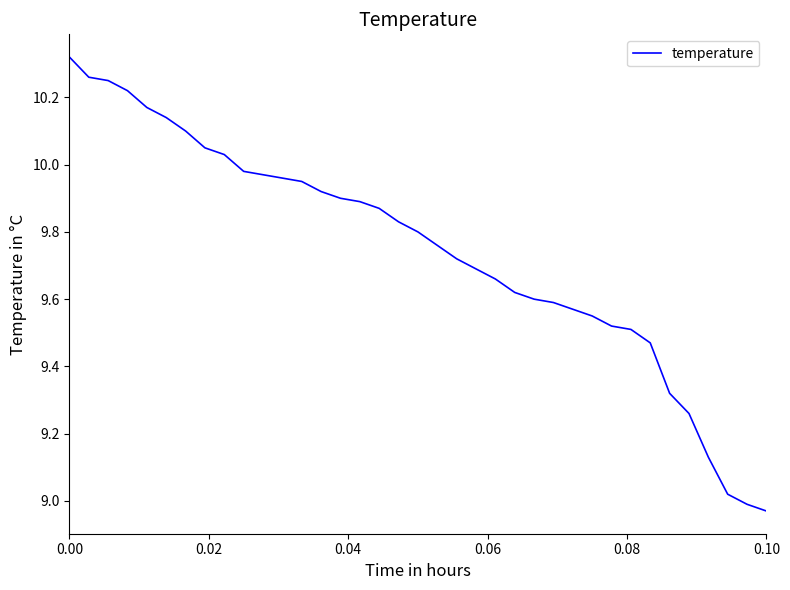

Reading right to left, extract all data points from this chart.

9.0	9.0	9.0	9.1	9.3	9.3	9.5	9.5	9.5	9.6	9.6	9.6	9.6	9.6	9.7	9.7	9.7	9.8	9.8	9.8	9.9	9.9	9.9	9.9	9.9	10.0	10.0	10.0	10.0	10.1	10.1	10.1	10.2	10.2	10.2	10.3	10.3